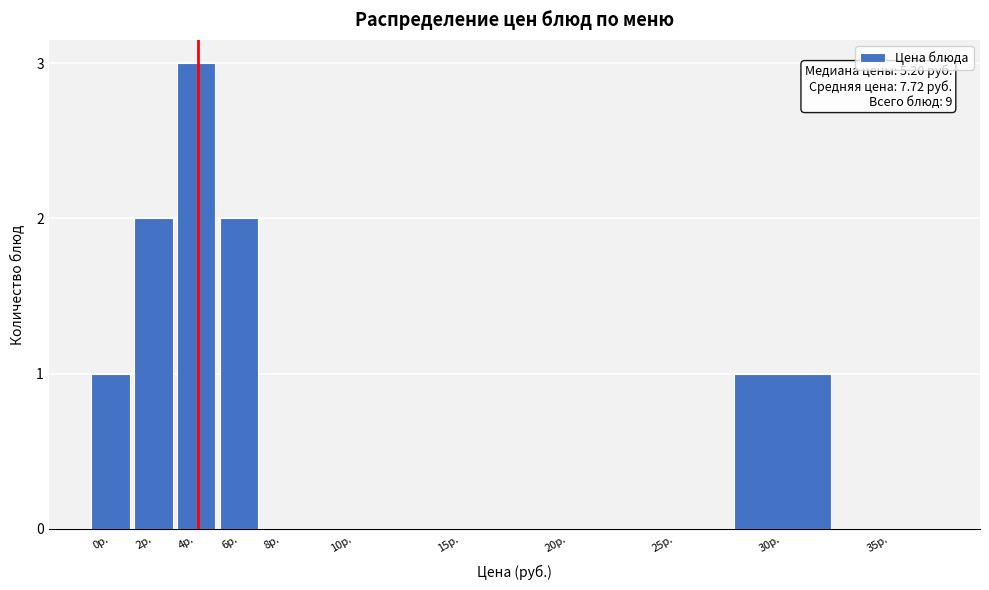

Reading left to right, list all the values displayed in this chart.

0р.=1	2р.=2	4р.=3	6р.=2	8р.=0	10р.=0	15р.=0	20р.=0	25р.=0	30р.=1	35р.=0